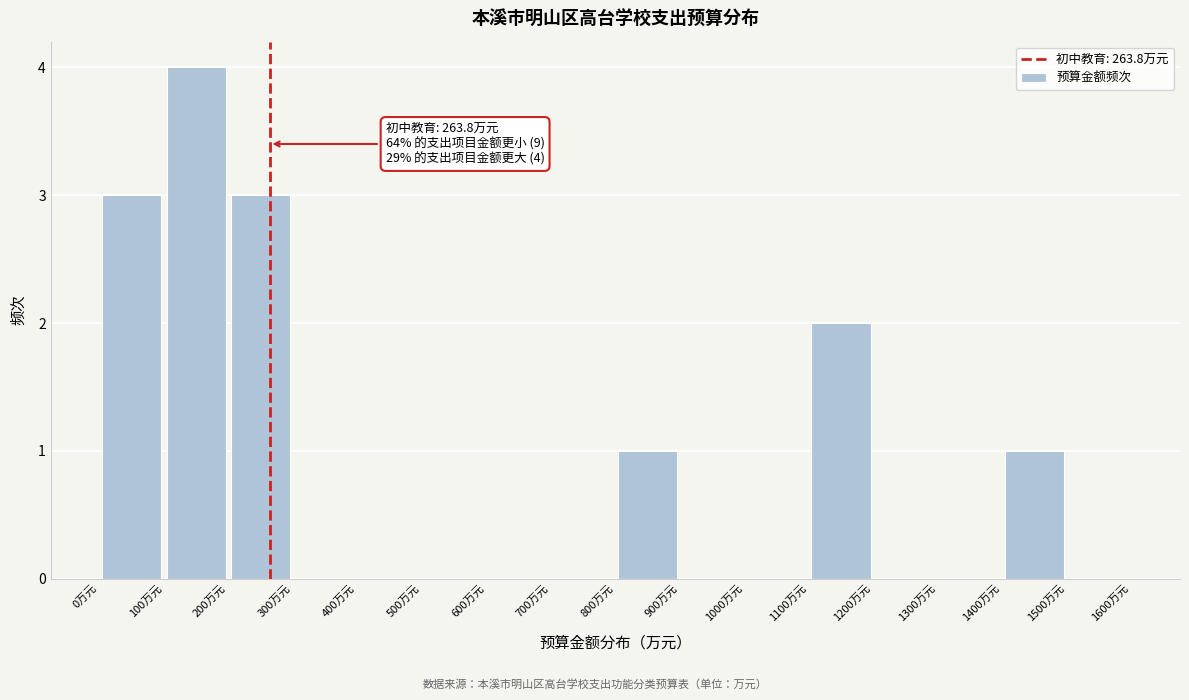

Over which range of the x-axis is the bar tallest?

100 to 200